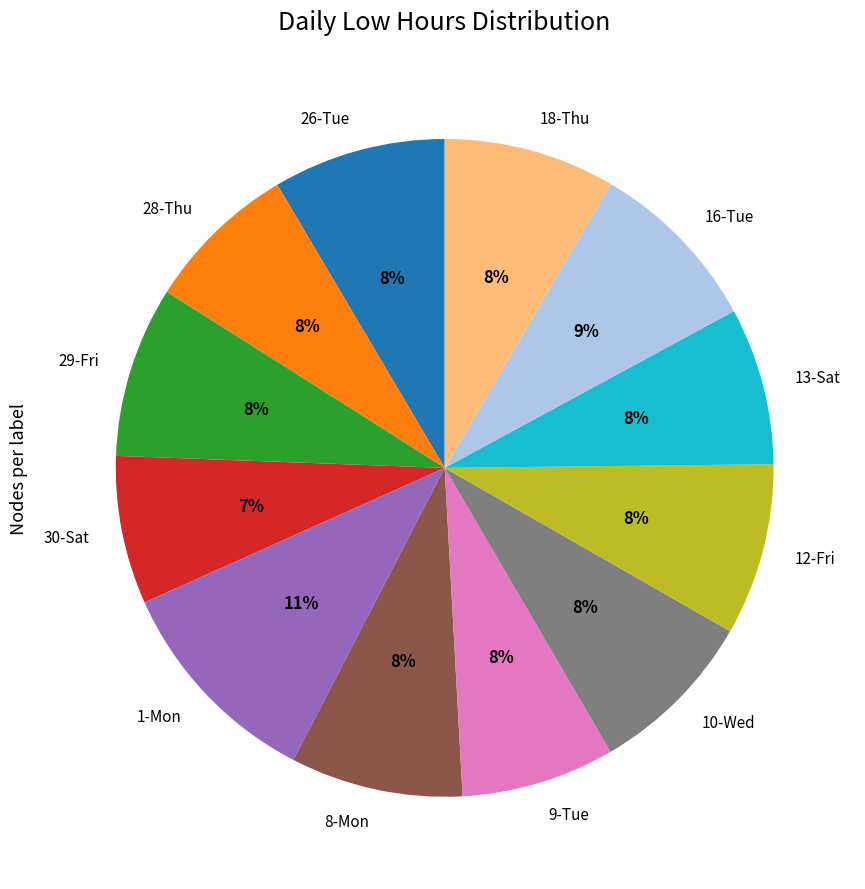

Combined, do 12-Fri and 16-Tue account for over 50%?

No